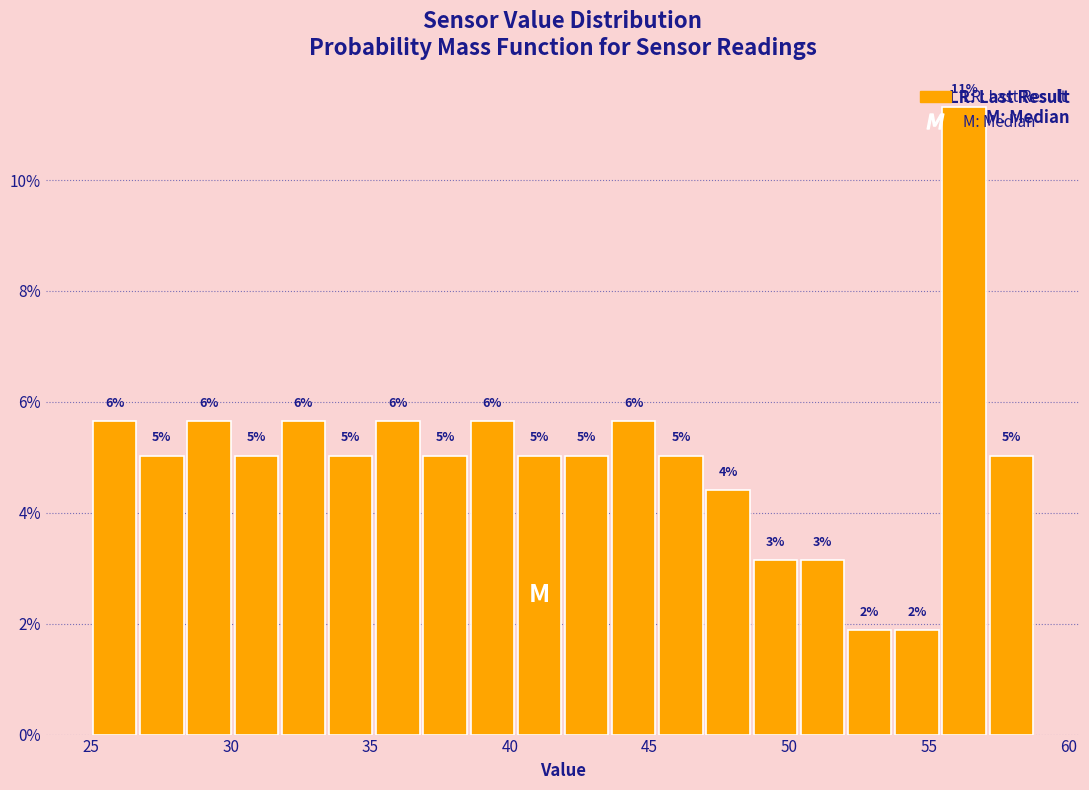

Read against the x-axis, roughly where is the centre of the tallest bar?

56.5